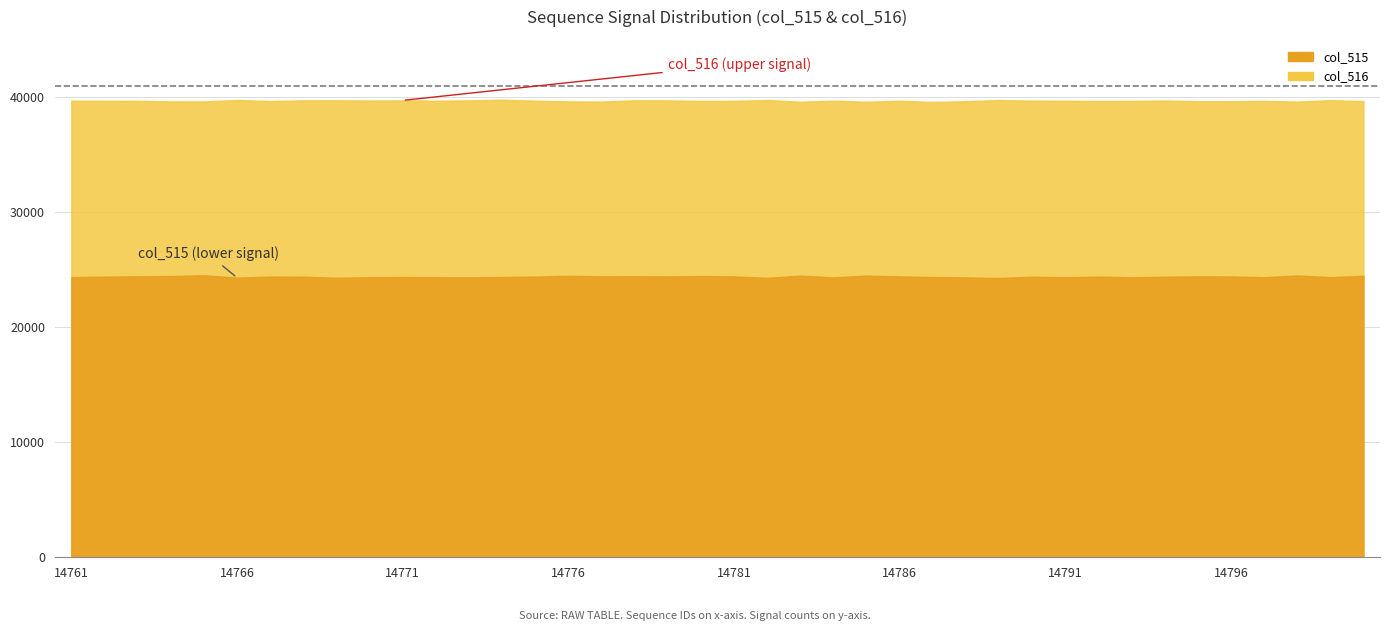

True or false: col_515 and col_516 intersect in this chart.

False